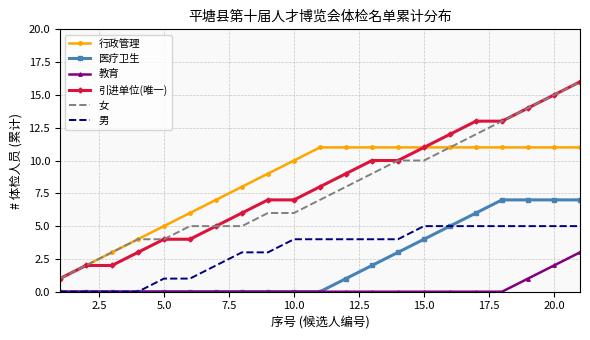

What is the highest value of the 行政管理 series?

11